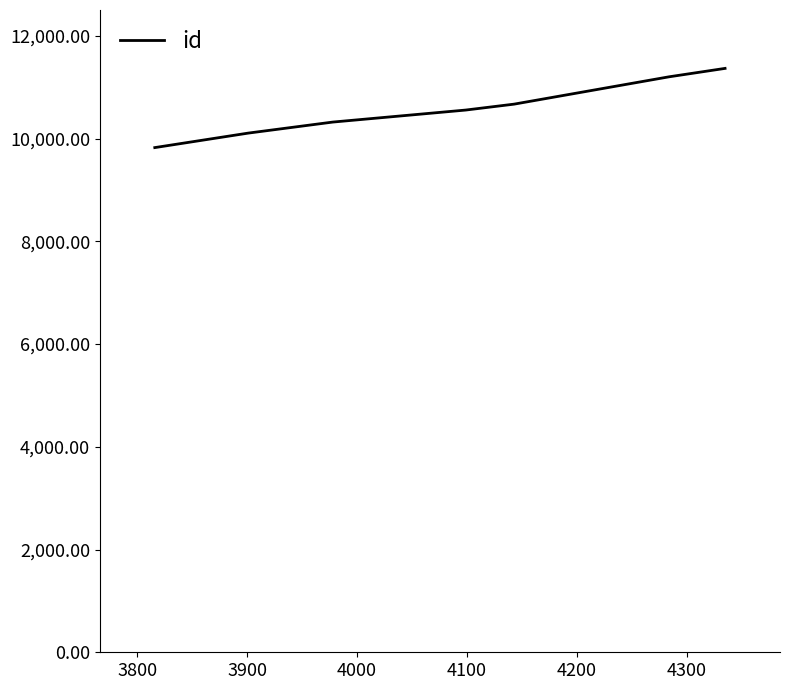

What is the smallest value displayed?

9825